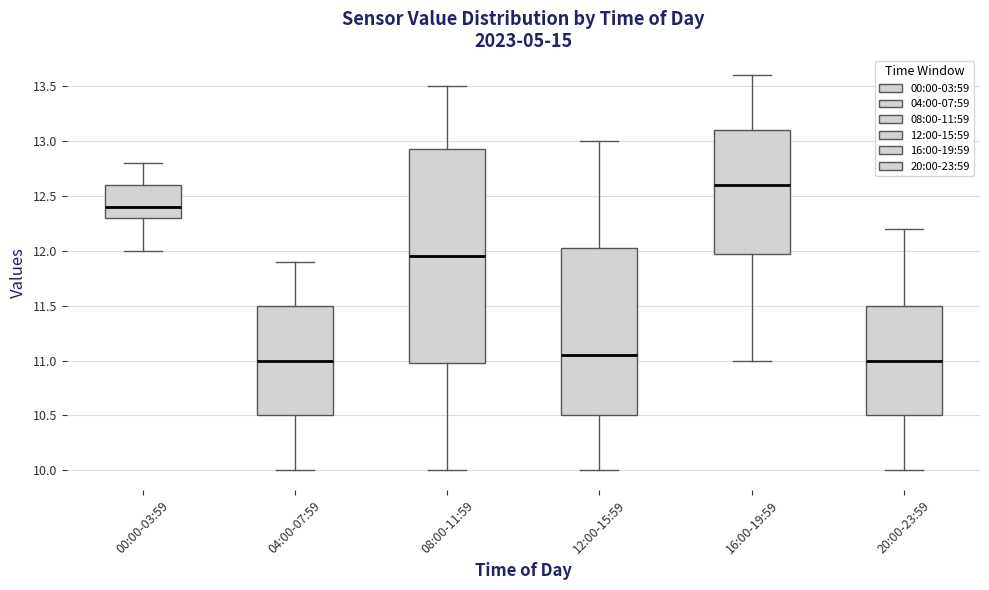

Where does the median line of the box for 08:00-11:59 sit on the y-axis? The values are not printed on the chart, so give them approximately, as read against the axis.

11.95